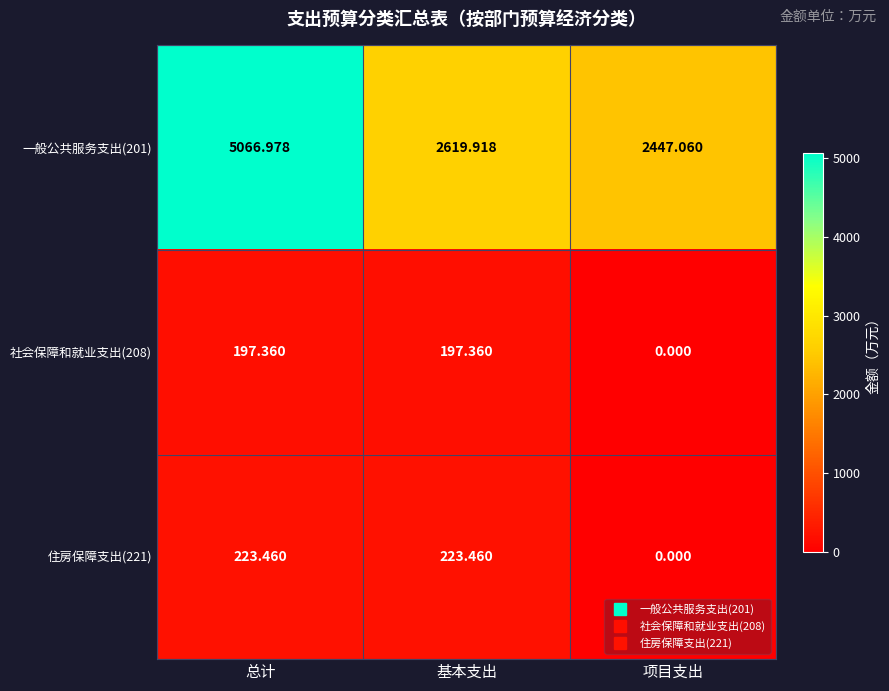

Is the value of 一般公共服务支出(201) at 基本支出 greater than the value of 社会保障和就业支出(208) at 基本支出?

Yes